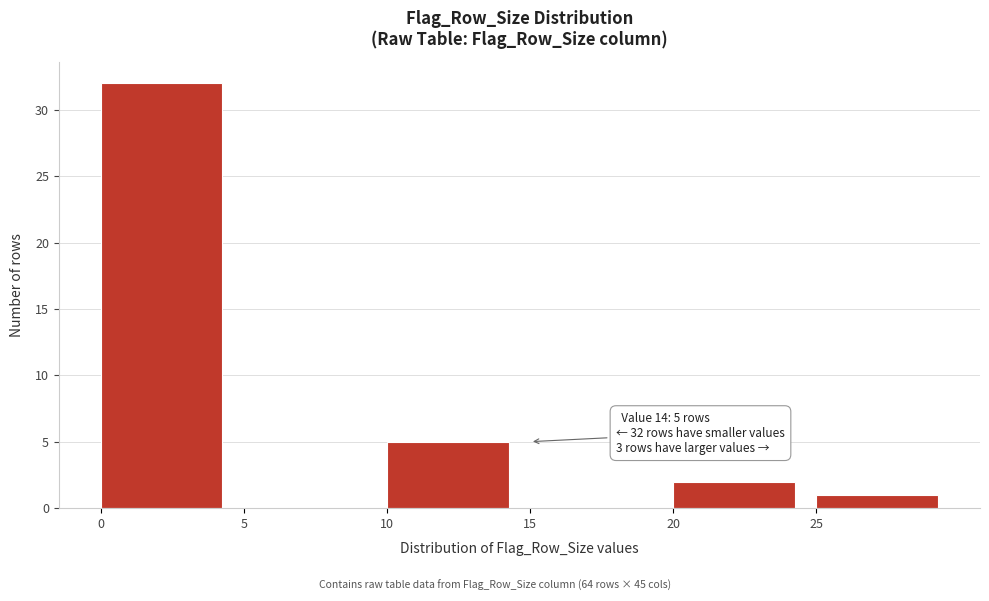

Which range on the x-axis has the tallest bar?

0 to 5